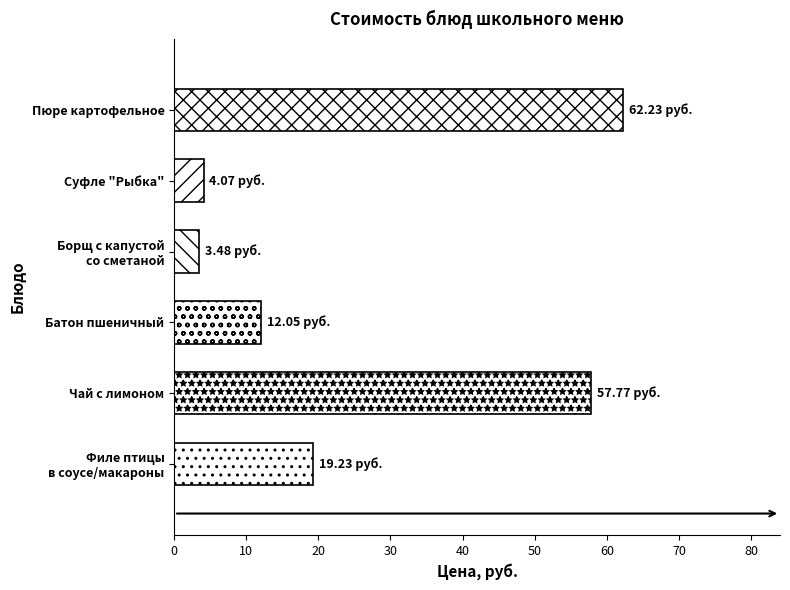

What is the average value?

26.5